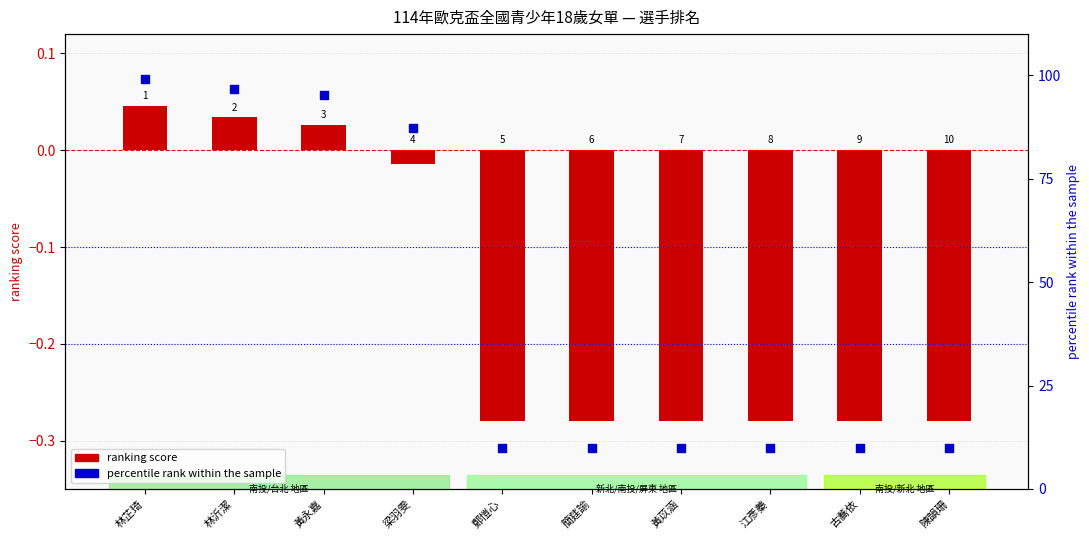

Which series has the widest spread of Y values?

percentile rank within the sample